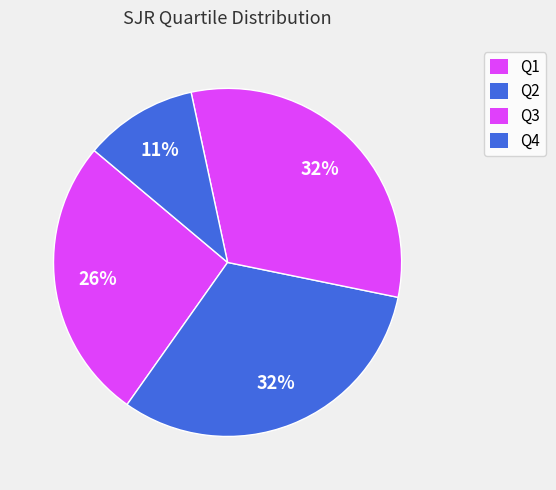

Count the number of slices in the pie.

4